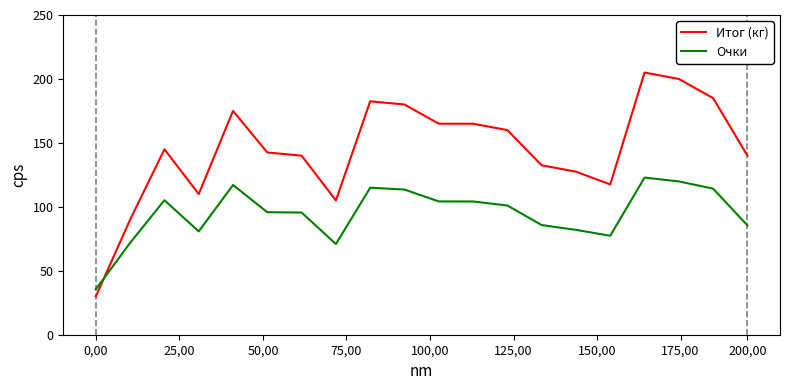

Rank the series by their maximum value, from highest to lowest.

Итог (кг), Очки